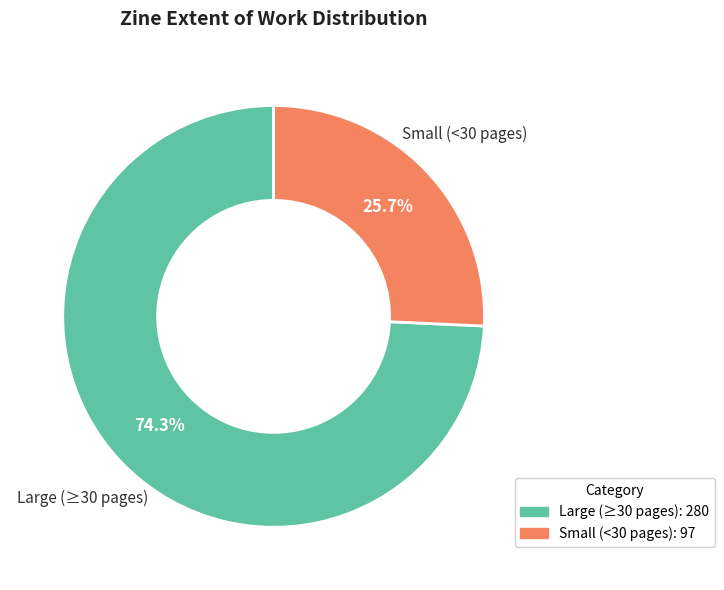

Does any single category account for the majority?

Yes